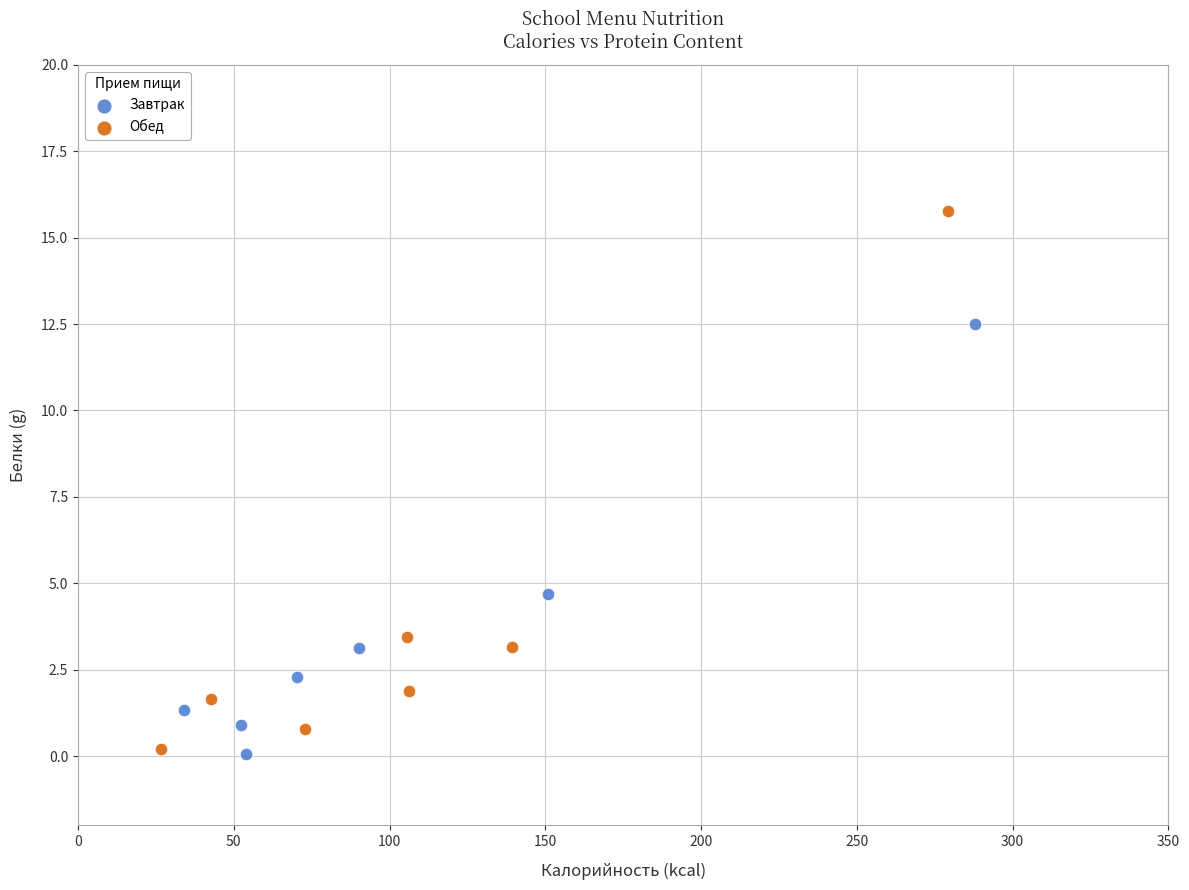

Which series has the largest Y range (max minus min)?

Обед